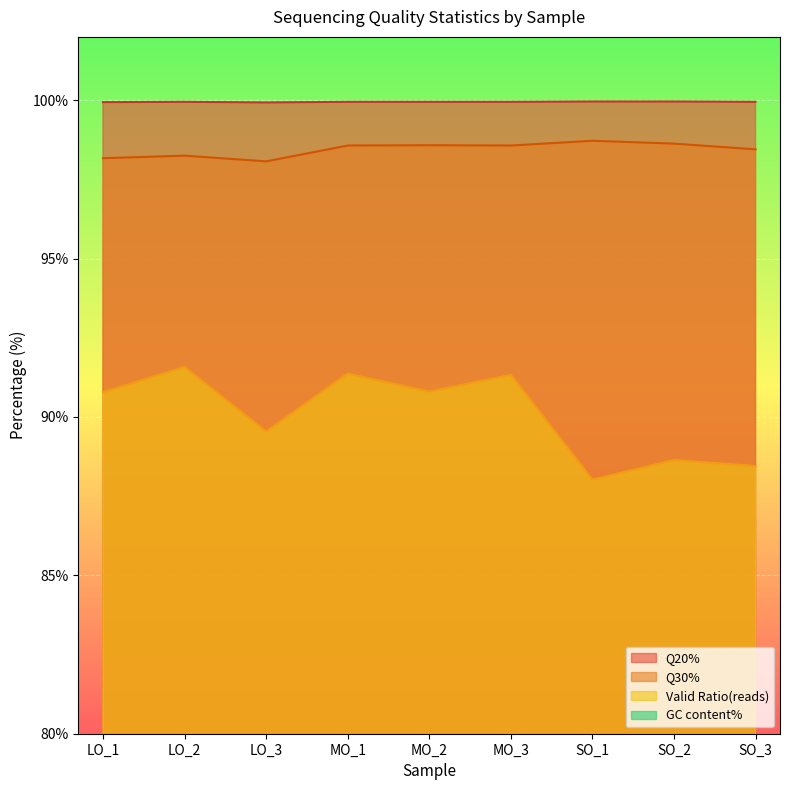

The value of GC content% at SO_1 is 47.0. True or false?

True